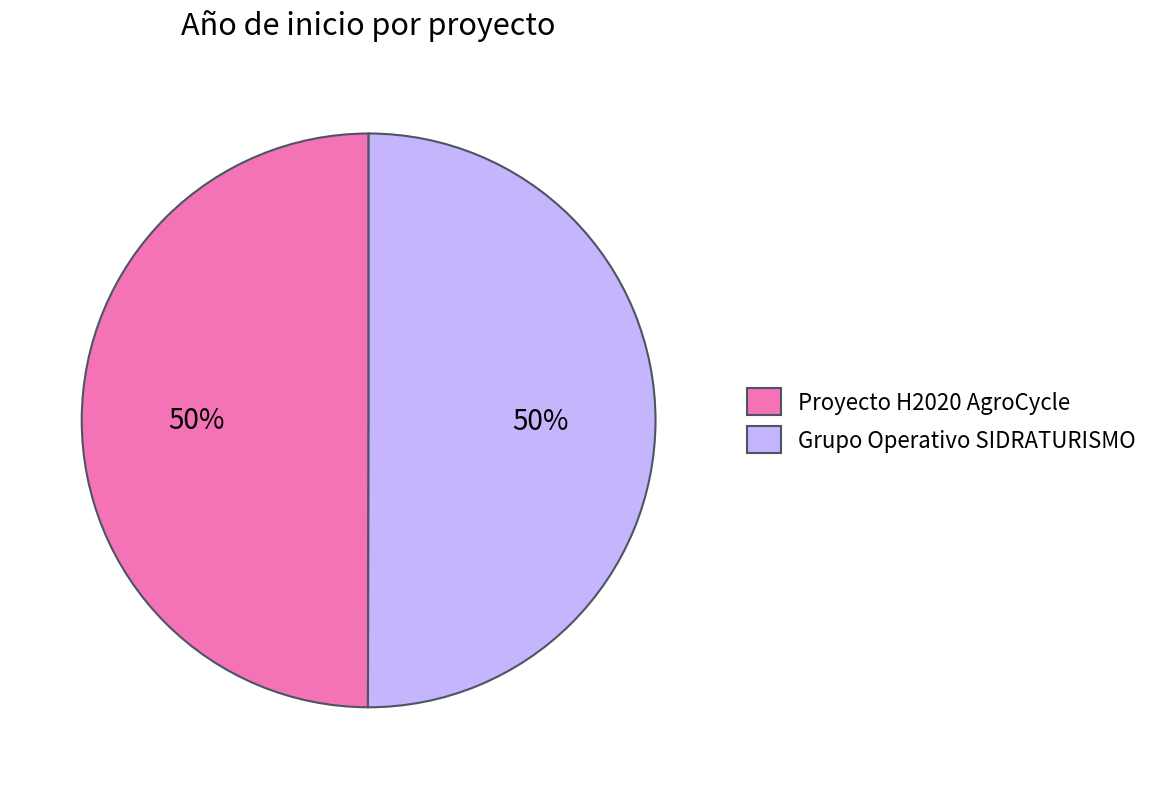

What percentage is the Proyecto H2020 AgroCycle slice, to the nearest percent?

50%